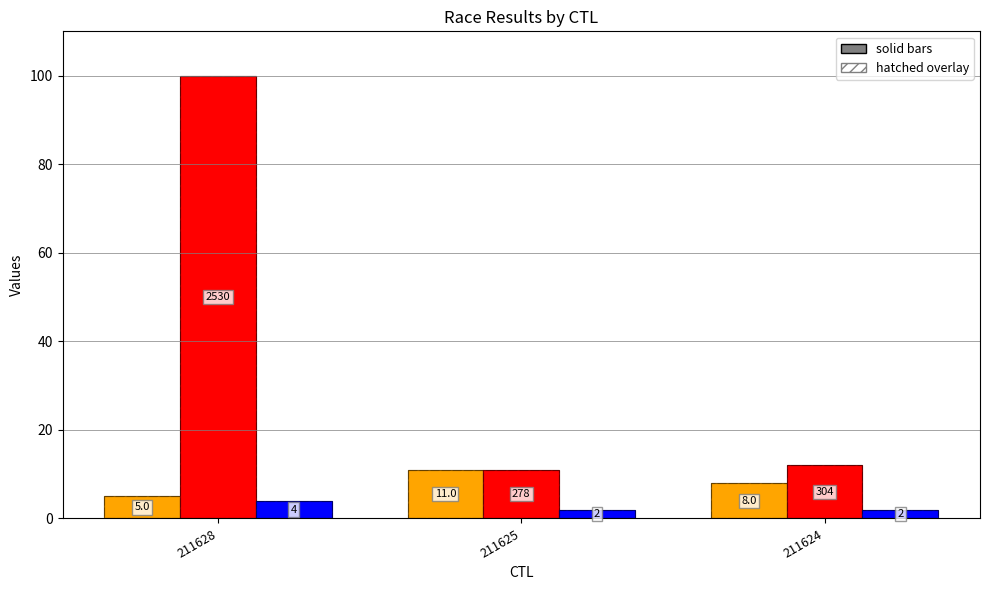

Is it true that Pořadí equals 3.8 at 211625?

False